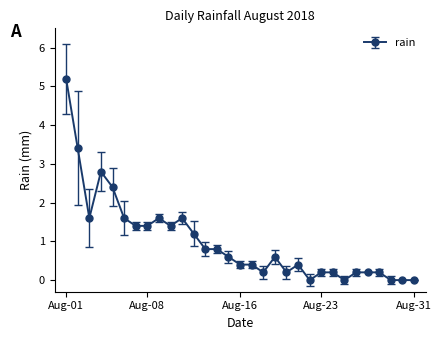

What is the maximum value shown in the chart?

5.2